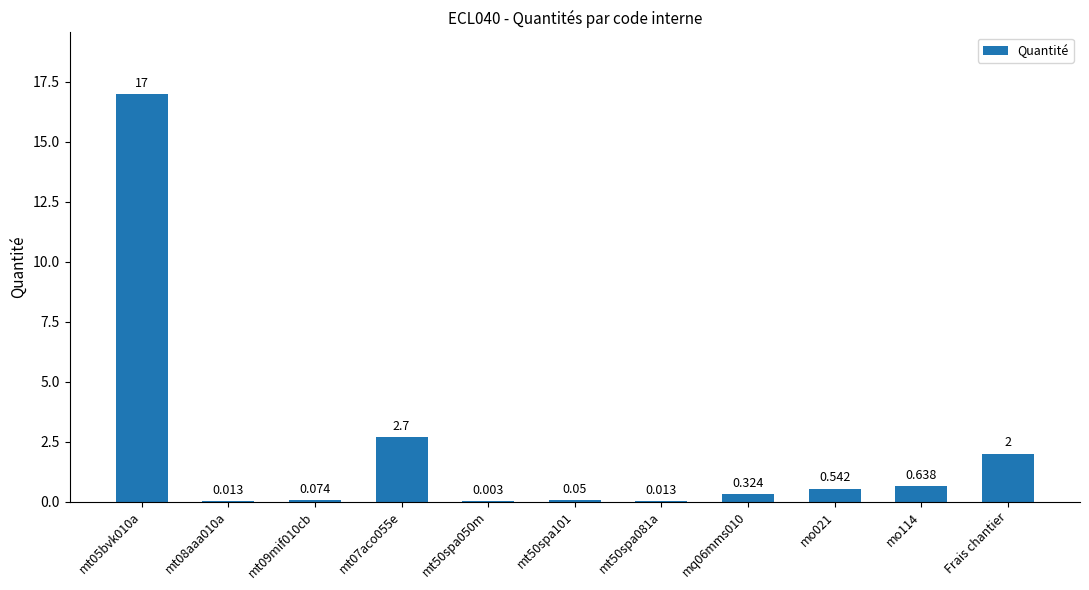

Reading right to left, list all the values displayed in this chart.

2.0	0.6	0.5	0.3	0.0	0.1	0.0	2.7	0.1	0.0	17.0